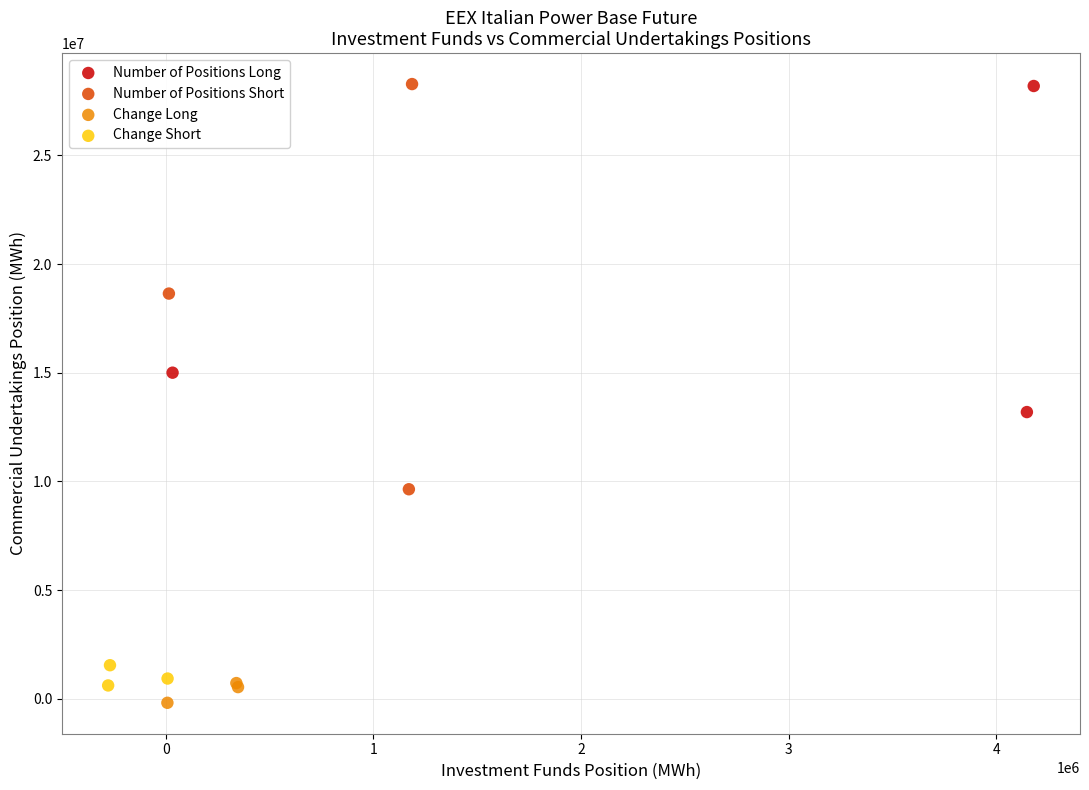

What are all the series names shown in the legend?

Number of Positions Long, Number of Positions Short, Change Long, Change Short